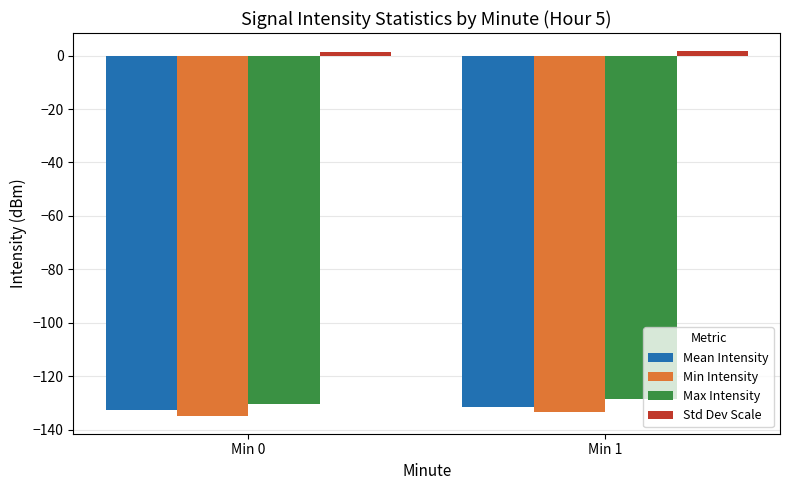

What are all the series names shown in the legend?

Mean Intensity, Min Intensity, Max Intensity, Std Dev Scale